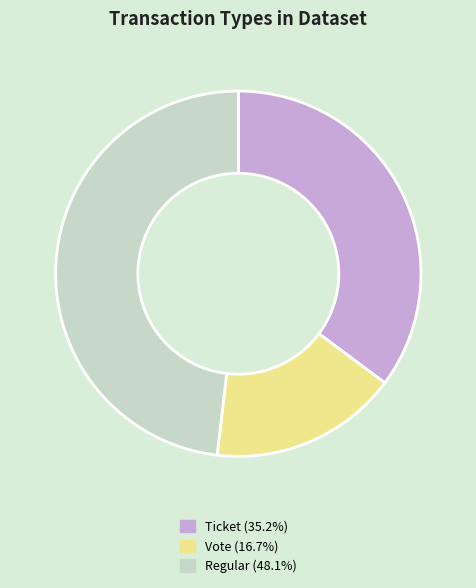

Does any single category account for the majority?

No